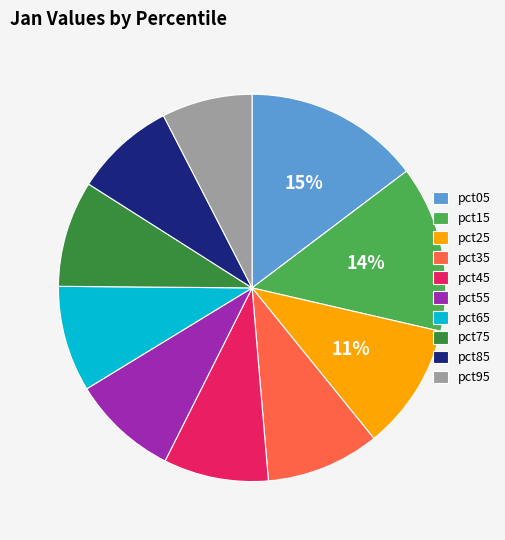

Count the number of slices in the pie.

10